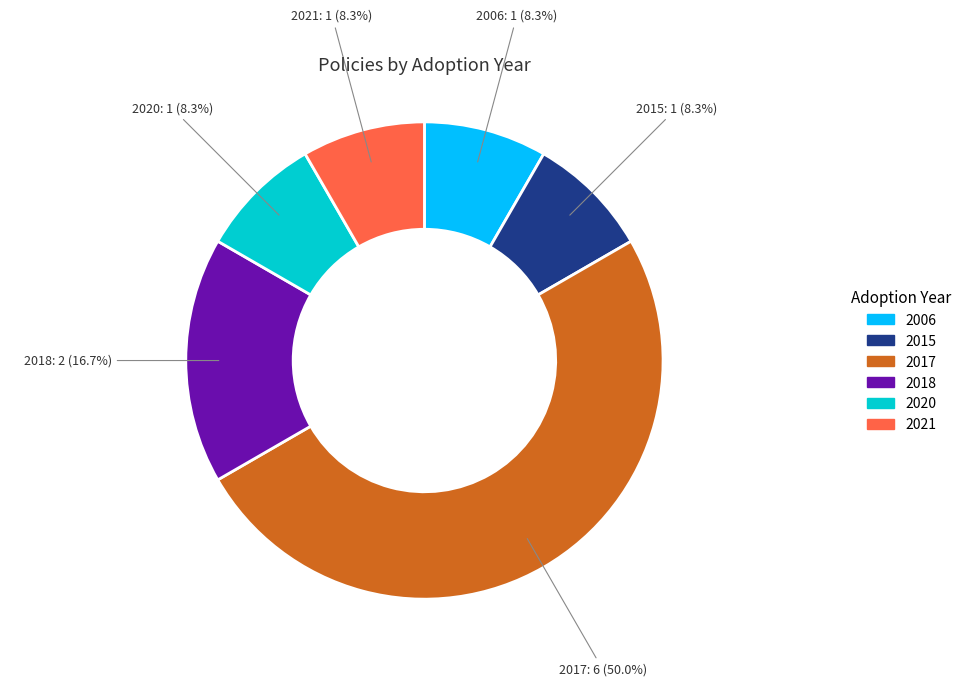

How many segments does this pie chart have?

6